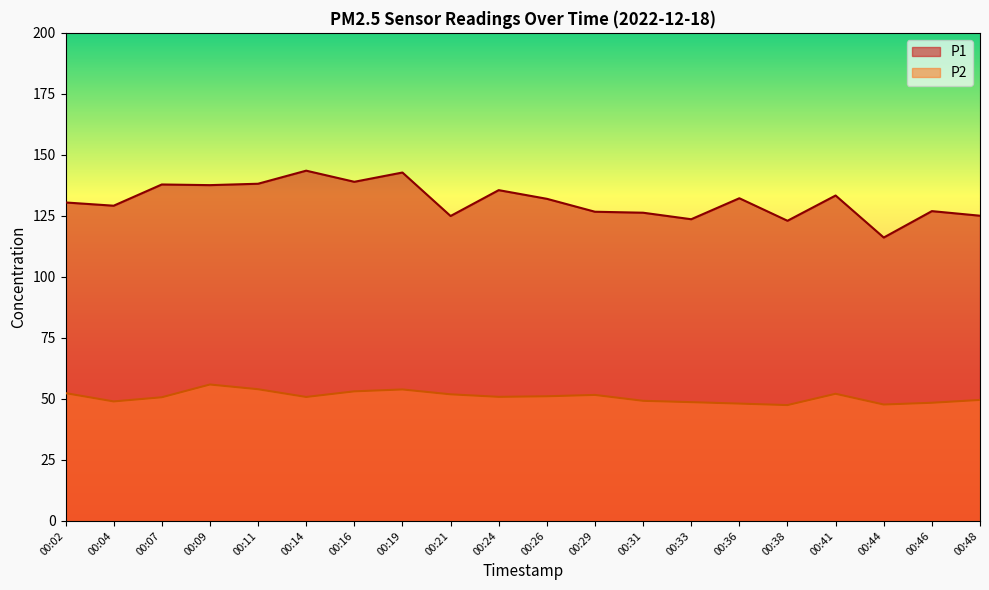

At which category is the sum across all series the highest?

00:19